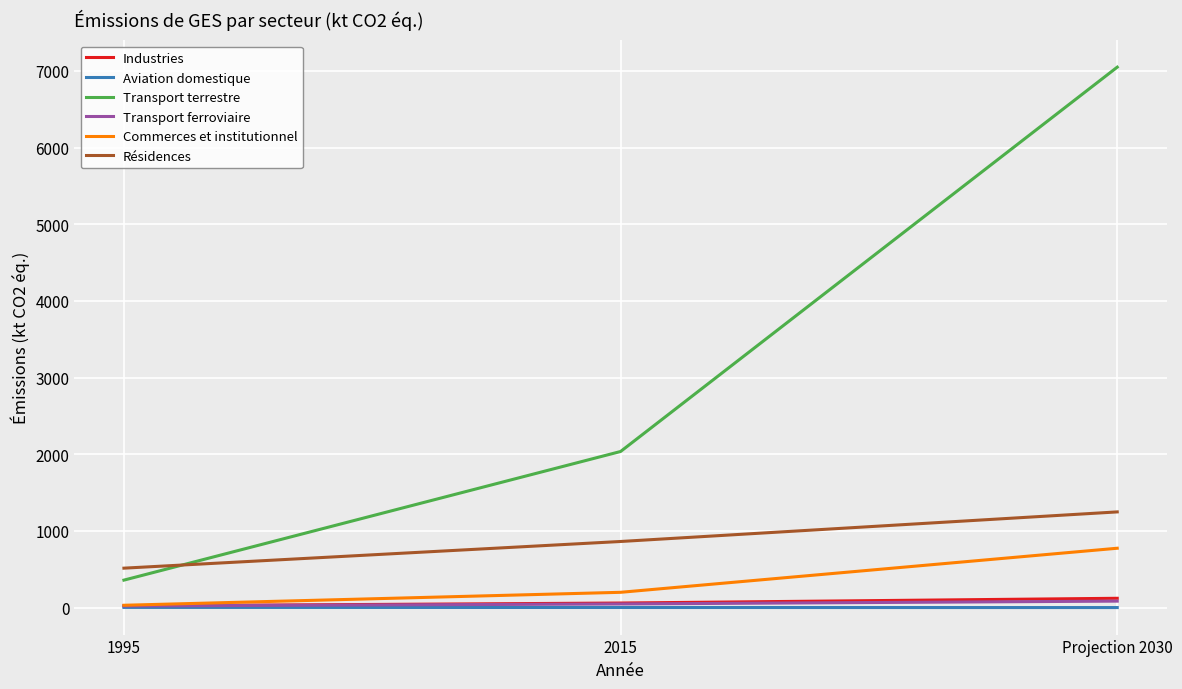

What position from the right is 2015?

2